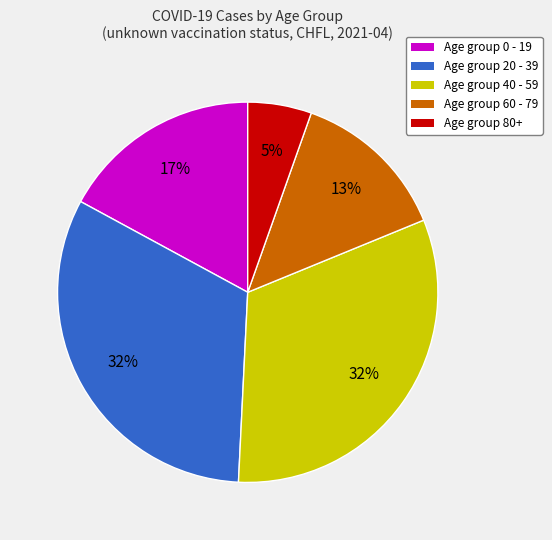

Which category has the smallest portion of the pie?

Age group 80+